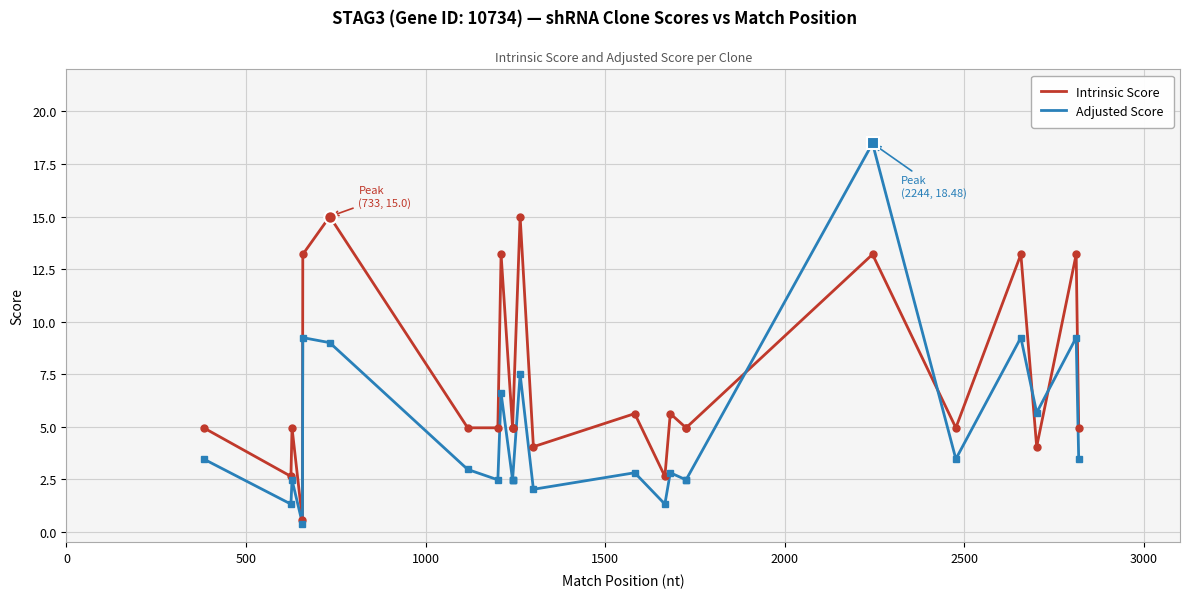

What is the difference between the second highest and minimum values in the Intrinsic Score series?

14.4